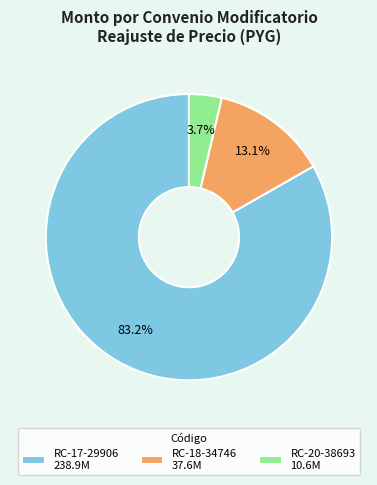

Is the sum of RC-20-38693 10.6M and RC-17-29906 238.9M greater than half?

Yes